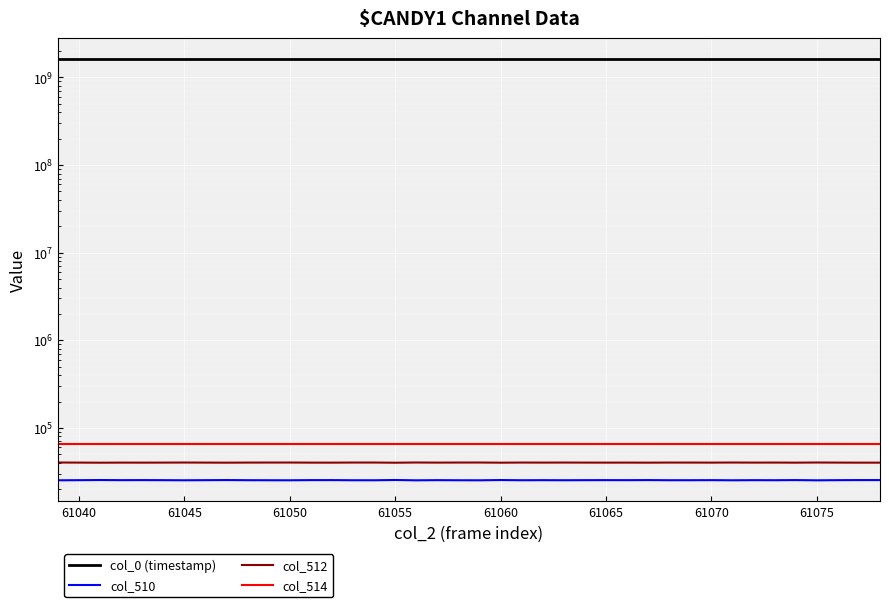

True or false: col_512 and col_0 (timestamp) cross at least once.

False